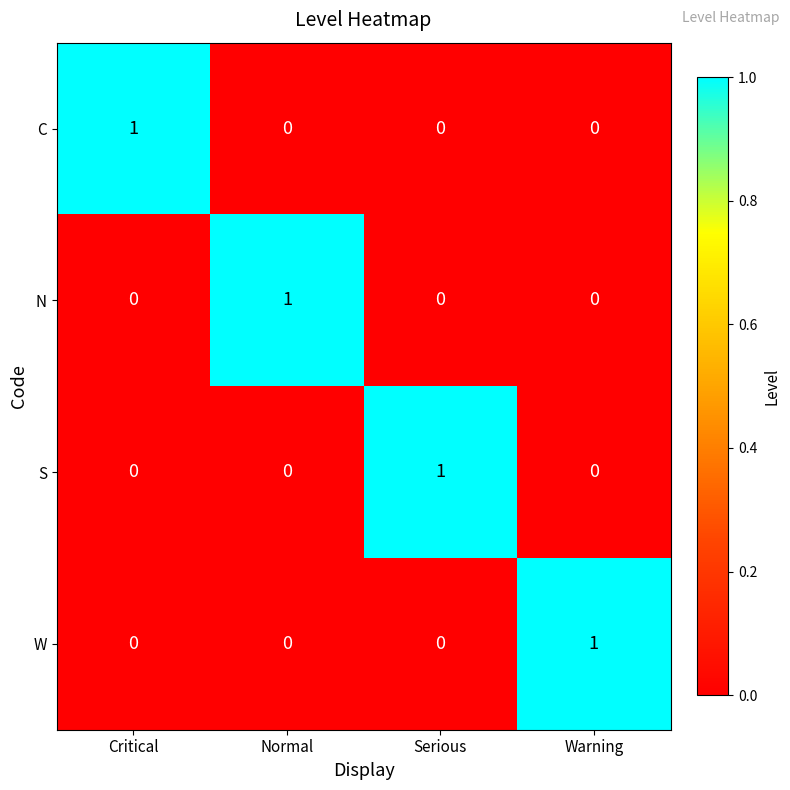

At which label does W reach its peak?

Warning